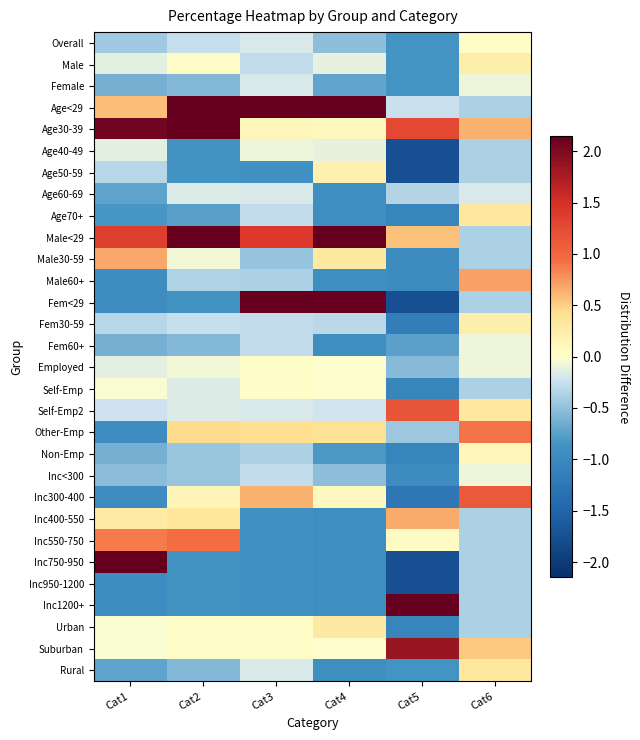

Reading left to right, extract all data points from this chart.

Overall: Cat1=-0.4	Cat2=-0.3	Cat3=-0.2	Cat4=-0.5	Cat5=-0.8	Cat6=0.0
Male: Cat1=-0.1	Cat2=0.0	Cat3=-0.3	Cat4=-0.1	Cat5=-0.8	Cat6=0.2
Female: Cat1=-0.6	Cat2=-0.6	Cat3=-0.2	Cat4=-0.7	Cat5=-0.8	Cat6=-0.1
Age<29: Cat1=0.6	Cat2=2.2	Cat3=2.2	Cat4=3.7	Cat5=-0.2	Cat6=-0.4
Age30-39: Cat1=2.1	Cat2=2.1	Cat3=0.1	Cat4=0.1	Cat5=1.3	Cat6=0.6
Age40-49: Cat1=-0.1	Cat2=-0.9	Cat3=-0.1	Cat4=-0.1	Cat5=-1.7	Cat6=-0.4
Age50-59: Cat1=-0.3	Cat2=-0.9	Cat3=-0.9	Cat4=0.2	Cat5=-1.7	Cat6=-0.4
Age60-69: Cat1=-0.7	Cat2=-0.2	Cat3=-0.2	Cat4=-0.9	Cat5=-0.3	Cat6=-0.2
Age70+: Cat1=-0.8	Cat2=-0.8	Cat3=-0.3	Cat4=-0.9	Cat5=-1.0	Cat6=0.3
Male<29: Cat1=1.4	Cat2=3.6	Cat3=1.4	Cat4=3.6	Cat5=0.6	Cat6=-0.4
Male30-59: Cat1=0.7	Cat2=-0.1	Cat3=-0.5	Cat4=0.3	Cat5=-0.9	Cat6=-0.4
Male60+: Cat1=-0.9	Cat2=-0.4	Cat3=-0.4	Cat4=-0.9	Cat5=-0.9	Cat6=0.7
Fem<29: Cat1=-0.9	Cat2=-0.9	Cat3=3.9	Cat4=3.9	Cat5=-1.7	Cat6=-0.4
Fem30-59: Cat1=-0.3	Cat2=-0.3	Cat3=-0.3	Cat4=-0.3	Cat5=-1.1	Cat6=0.2
Fem60+: Cat1=-0.6	Cat2=-0.6	Cat3=-0.3	Cat4=-0.9	Cat5=-0.7	Cat6=-0.1
Employed: Cat1=-0.1	Cat2=-0.1	Cat3=0.0	Cat4=-0.0	Cat5=-0.5	Cat6=-0.1
Self-Emp: Cat1=-0.0	Cat2=-0.2	Cat3=0.0	Cat4=-0.0	Cat5=-1.0	Cat6=-0.4
Self-Emp2: Cat1=-0.2	Cat2=-0.2	Cat3=-0.2	Cat4=-0.2	Cat5=1.2	Cat6=0.3
Other-Emp: Cat1=-0.9	Cat2=0.4	Cat3=0.4	Cat4=0.4	Cat5=-0.4	Cat6=0.9
Non-Emp: Cat1=-0.6	Cat2=-0.5	Cat3=-0.4	Cat4=-0.8	Cat5=-1.0	Cat6=0.1
Inc<300: Cat1=-0.5	Cat2=-0.5	Cat3=-0.3	Cat4=-0.5	Cat5=-0.9	Cat6=-0.1
Inc300-400: Cat1=-0.9	Cat2=0.1	Cat3=0.6	Cat4=0.1	Cat5=-1.2	Cat6=1.1
Inc400-550: Cat1=0.3	Cat2=0.3	Cat3=-0.9	Cat4=-0.9	Cat5=0.7	Cat6=-0.4
Inc550-750: Cat1=0.9	Cat2=0.9	Cat3=-0.9	Cat4=-0.9	Cat5=0.1	Cat6=-0.4
Inc750-950: Cat1=6.2	Cat2=-0.9	Cat3=-0.9	Cat4=-0.9	Cat5=-1.7	Cat6=-0.4
Inc950-1200: Cat1=-0.9	Cat2=-0.9	Cat3=-0.9	Cat4=-0.9	Cat5=-1.7	Cat6=-0.4
Inc1200+: Cat1=-0.9	Cat2=-0.9	Cat3=-0.9	Cat4=-0.9	Cat5=18.3	Cat6=-0.4
Urban: Cat1=-0.0	Cat2=0.0	Cat3=0.0	Cat4=0.3	Cat5=-1.0	Cat6=-0.4
Suburban: Cat1=-0.0	Cat2=0.0	Cat3=0.0	Cat4=-0.0	Cat5=1.9	Cat6=0.5
Rural: Cat1=-0.7	Cat2=-0.6	Cat3=-0.2	Cat4=-0.9	Cat5=-0.8	Cat6=0.3